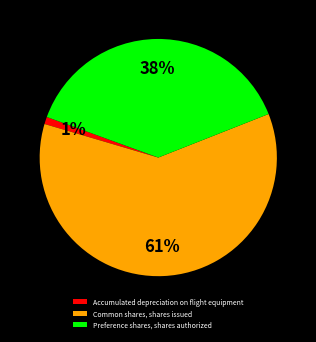

True or false: Common shares, shares issued accounts for 75% of the total.

False